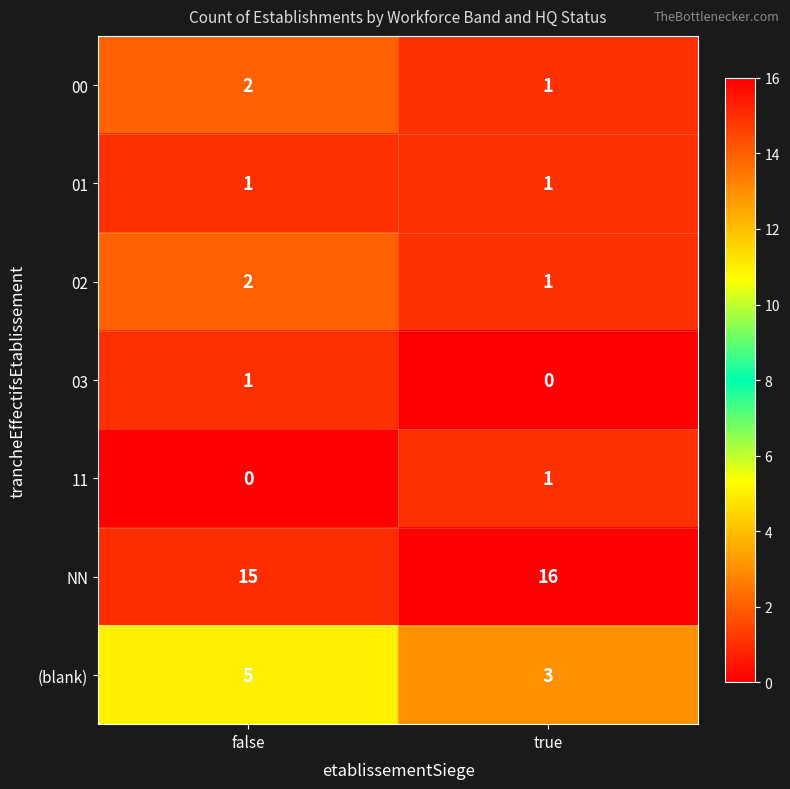

Which label corresponds to the largest value in the chart?

true